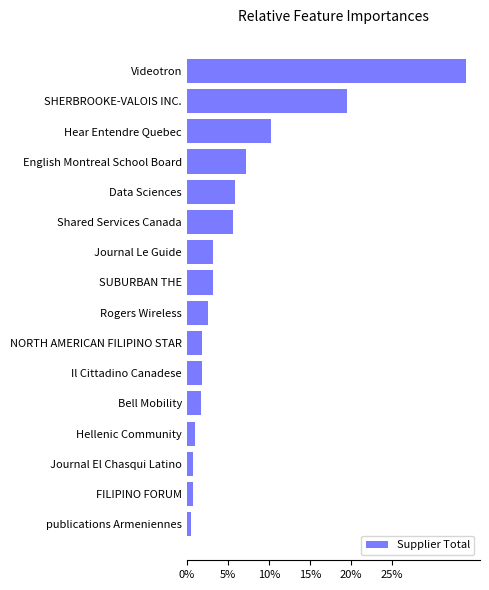

What is the sum of all values?

100.0